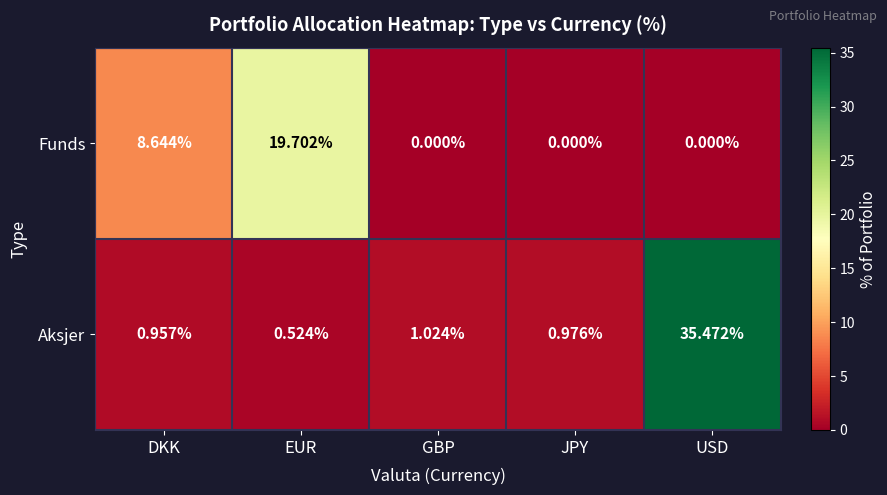

At which category does the chart reach its peak across all series?

USD